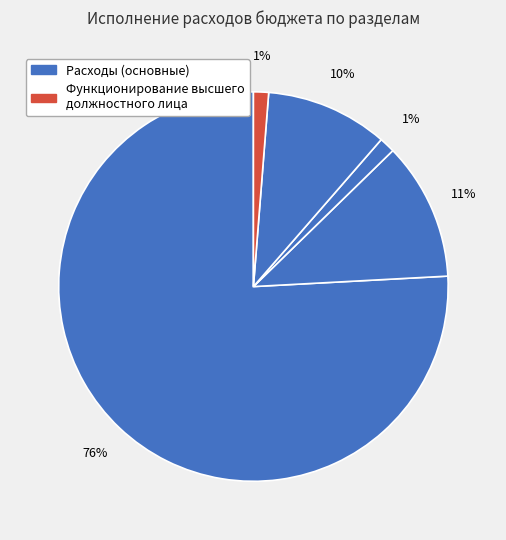

Count the number of slices in the pie.

5